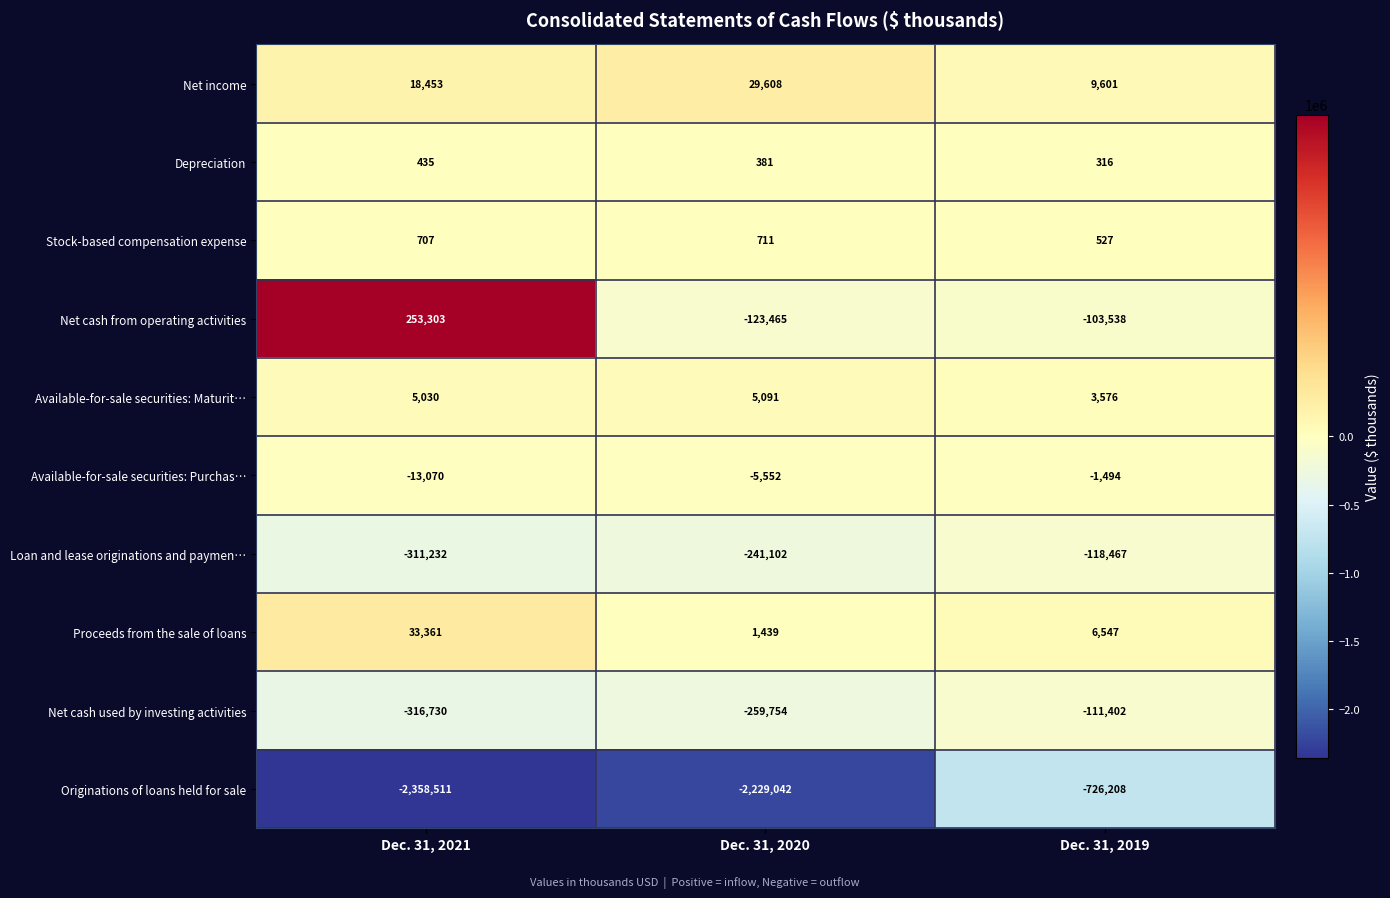

The Net income series shows 32838 at Dec. 31, 2021. True or false?

False